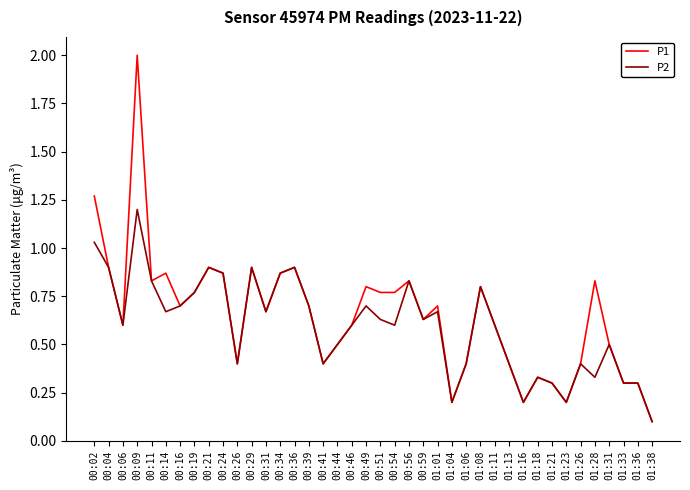

What is the sum of all P2 values?

23.8